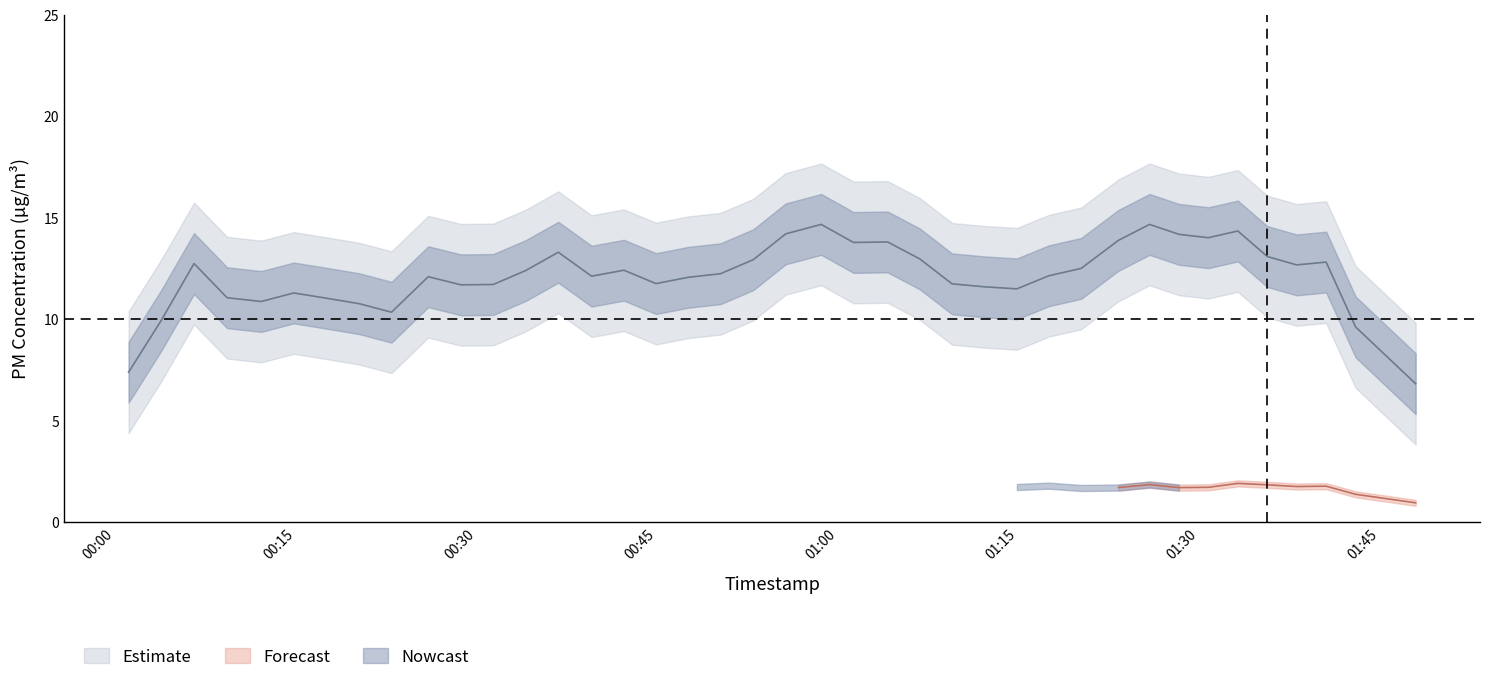

True or false: P2 and P1 cross at least once.

False